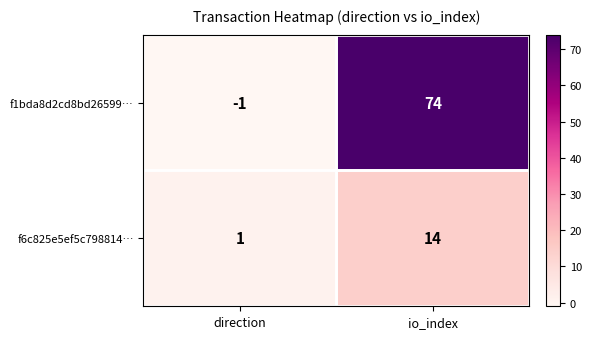

What is the maximum value shown in the chart?

74